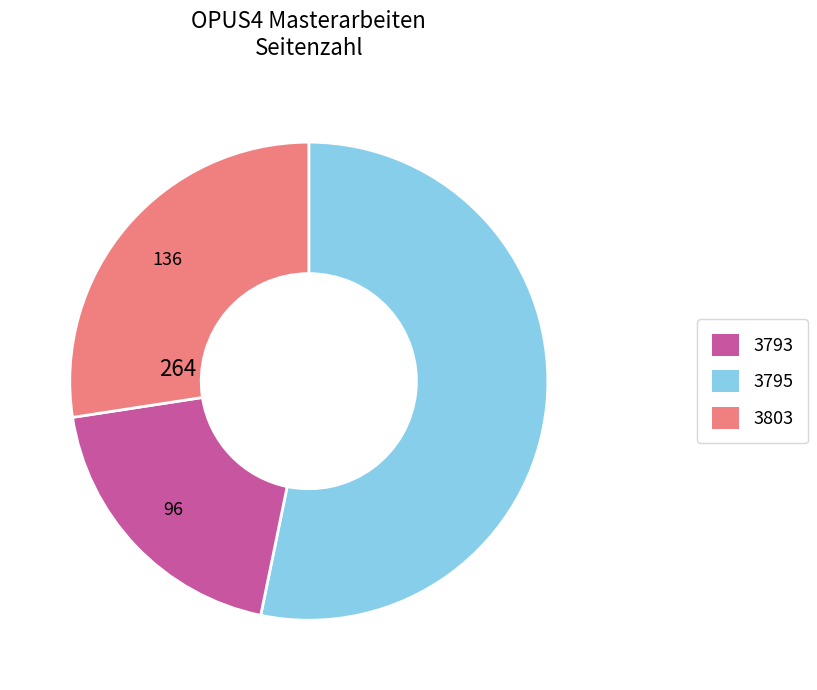

What is the ratio of the value at 3795 to the value at 3803?

0.7